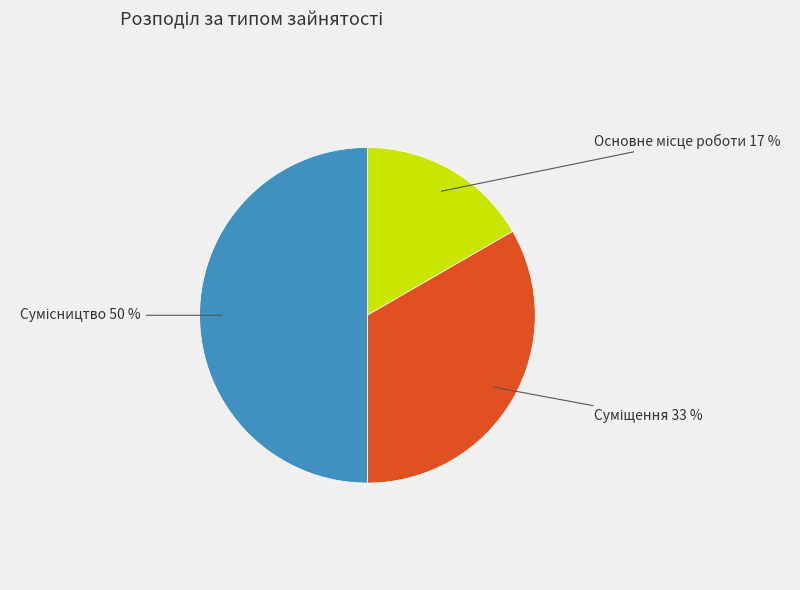

To the nearest percent, what is the difference between the largest and smallest slice percentages?

33%